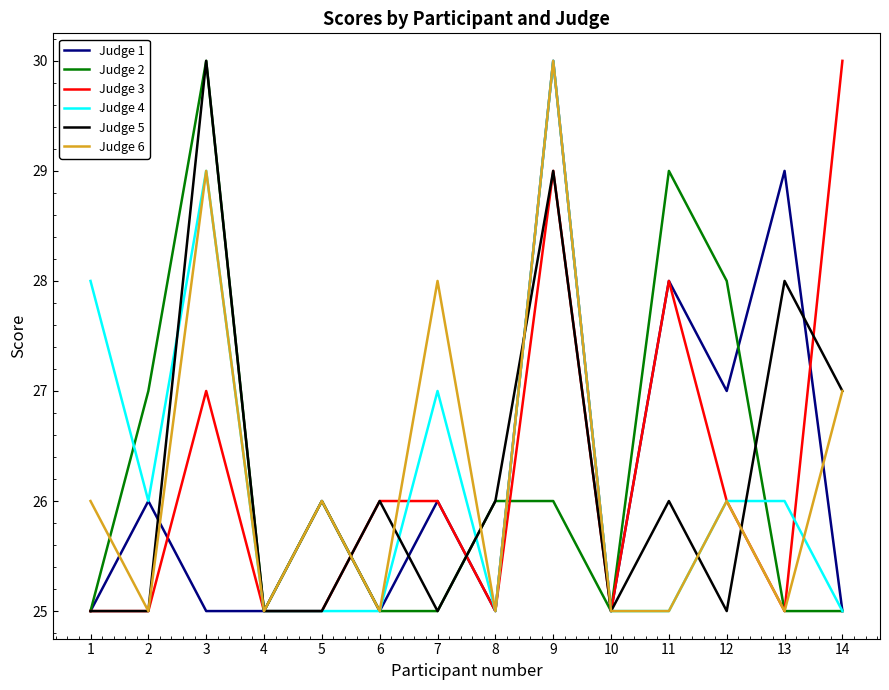

True or false: Judge 4 and Judge 2 intersect in this chart.

True